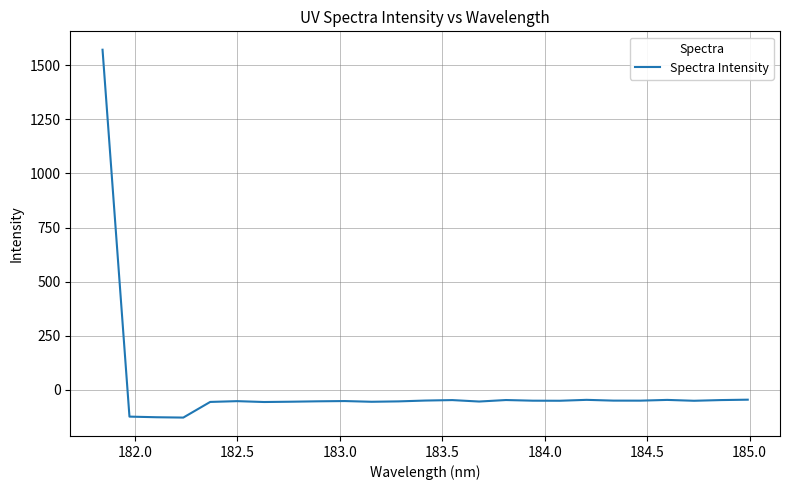

What is the difference between the maximum and minimum values?

1700.3